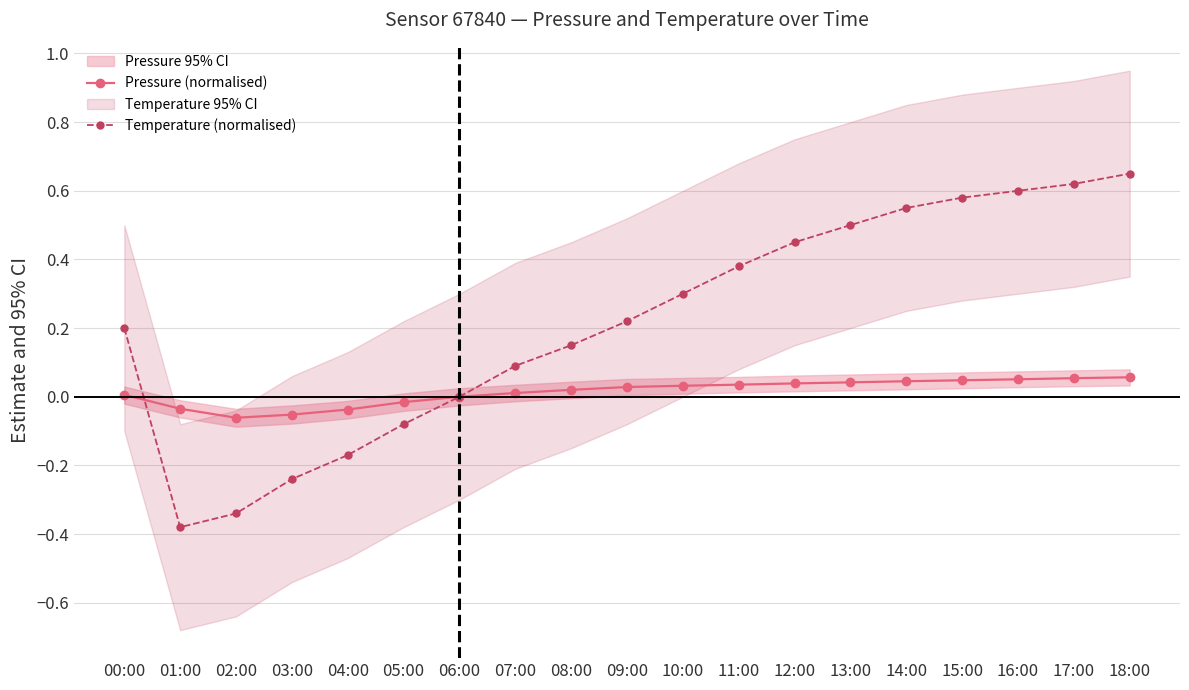

Which category has the lowest value across all series?

01:00